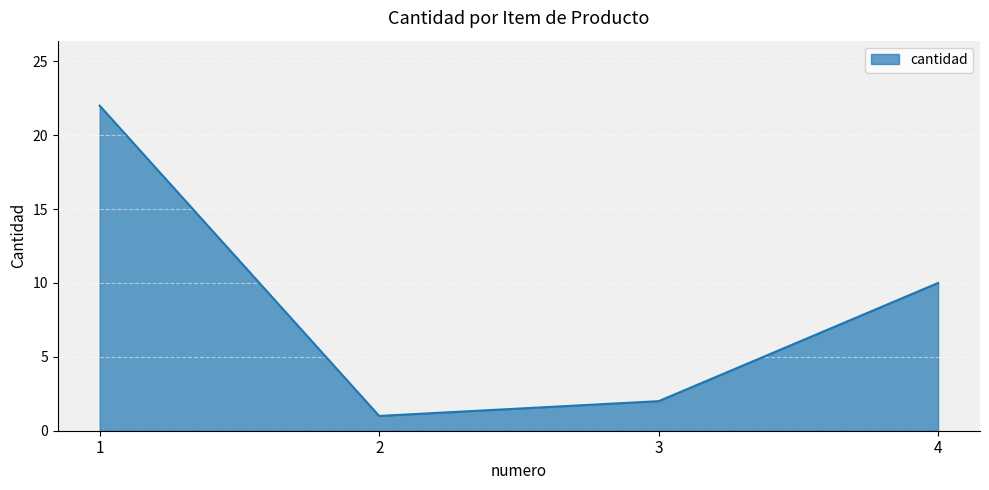

Rank the categories by value from lowest to highest.

2, 3, 4, 1